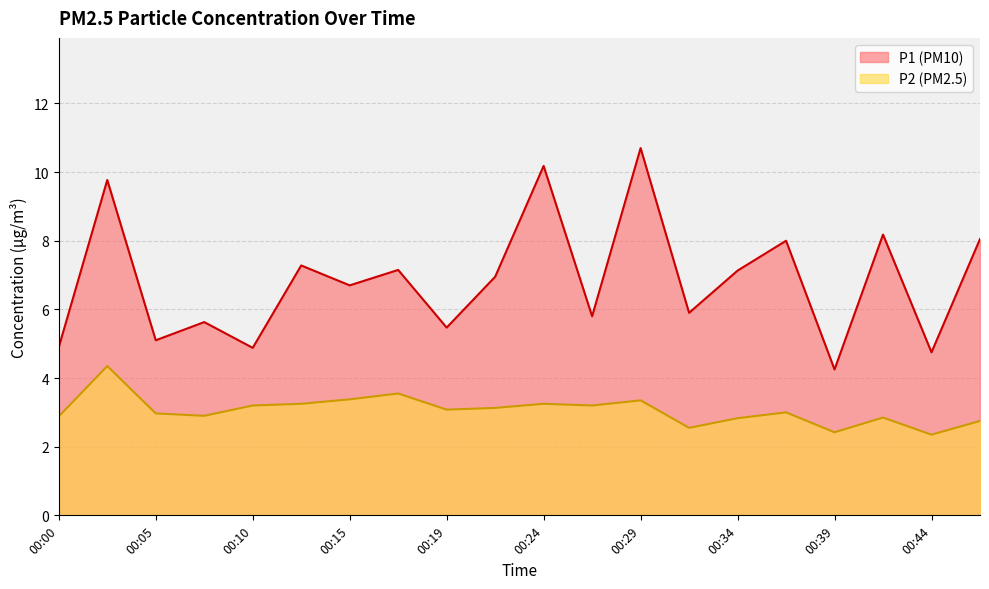

What is the total value across all series at 00:19?

8.6